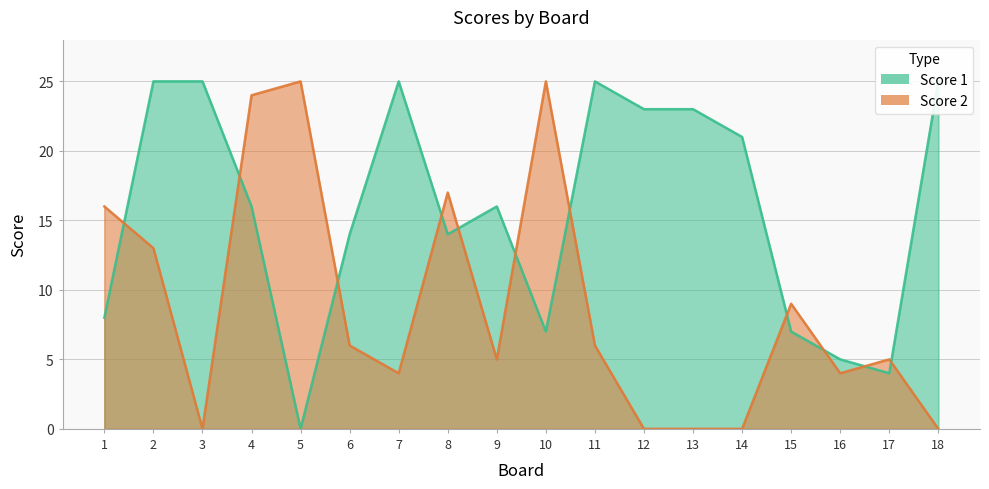

What is the sum of the Score 1 values at 9 and 11?

41